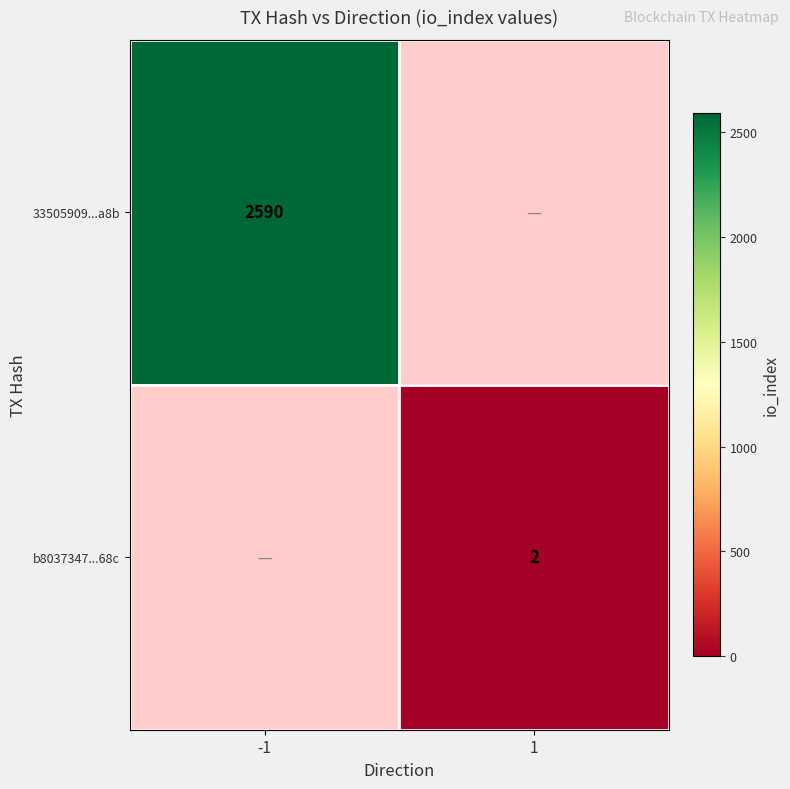

What is the greatest value displayed?

2590.0